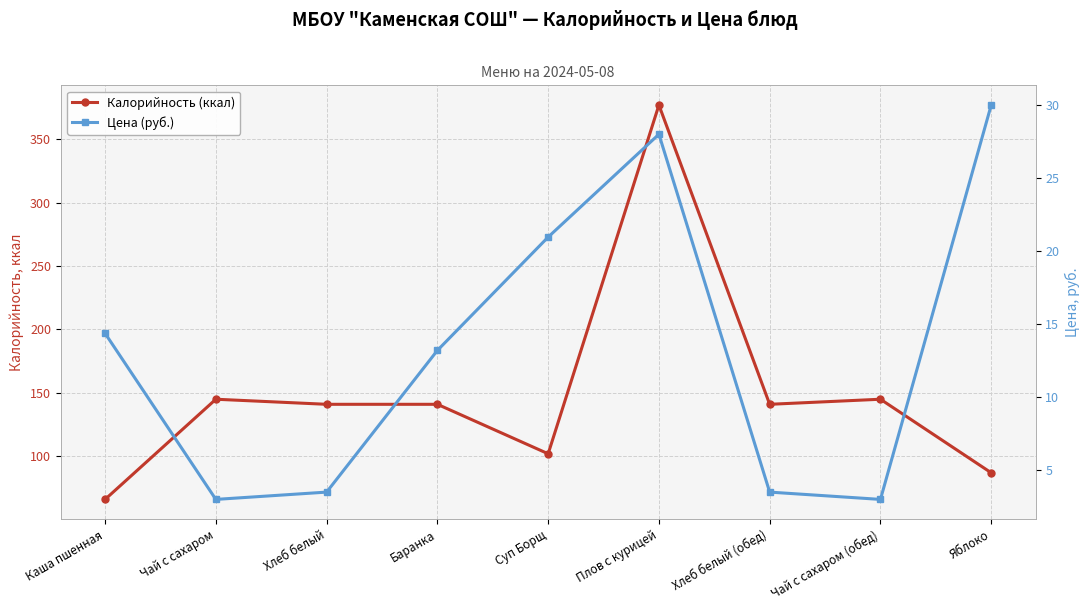

What is the average value of the Калорийность (ккал) series?

149.4